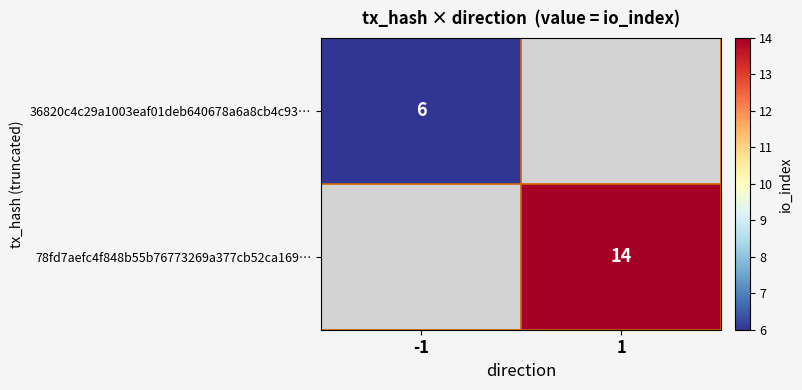

The value of 78fd7aefc4f848b55b76773269a377cb52ca169… at 1 is 14. True or false?

True